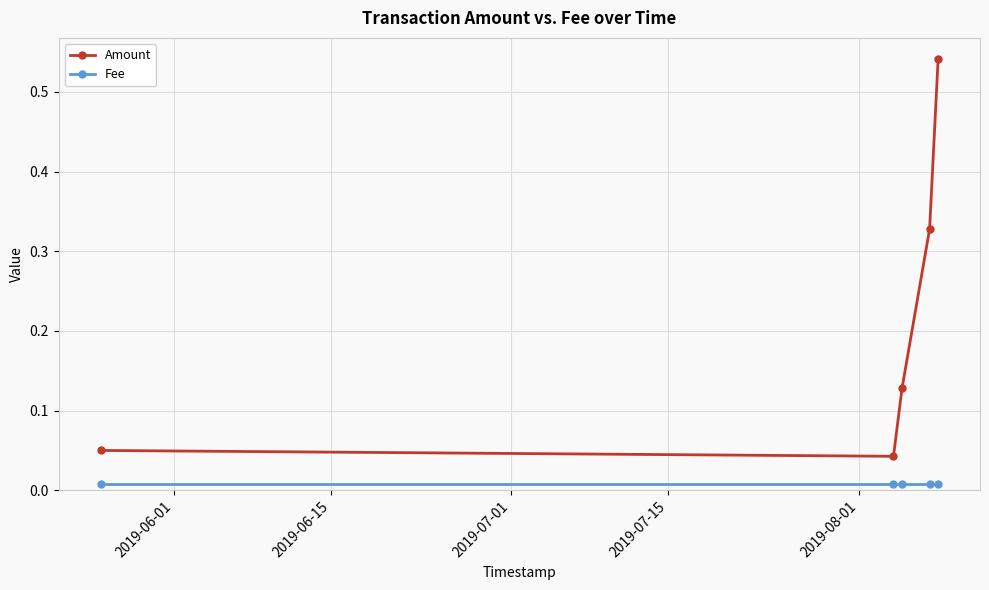

List the series in order of their peak value, highest first.

Amount, Fee